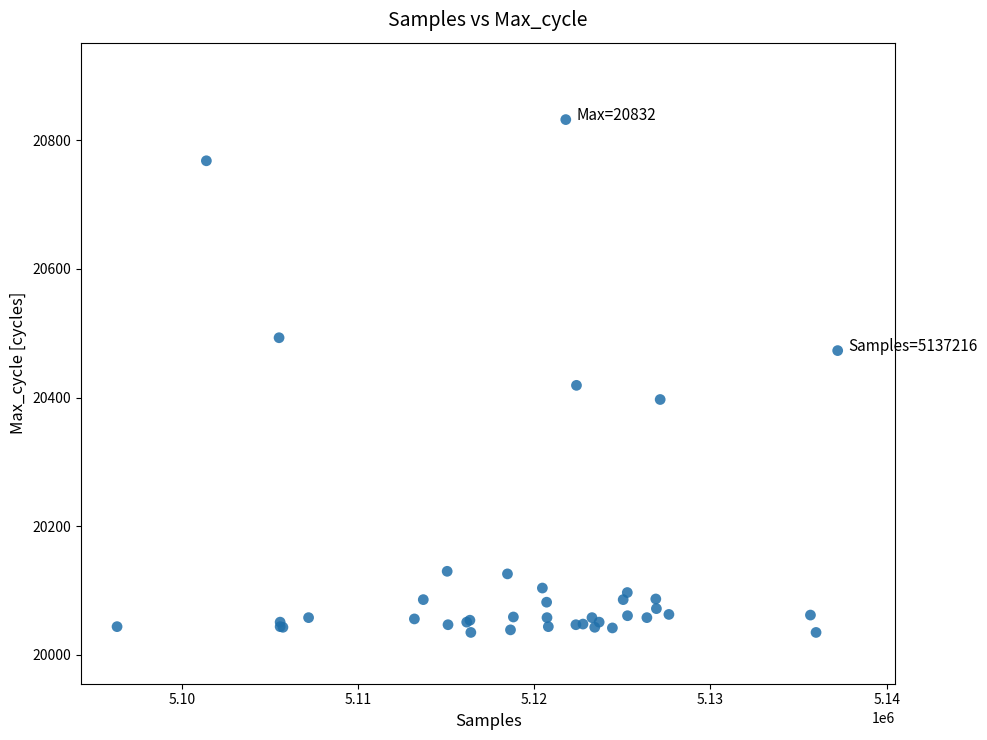

What Y value in the scatter plot is closest to 20433?

20419